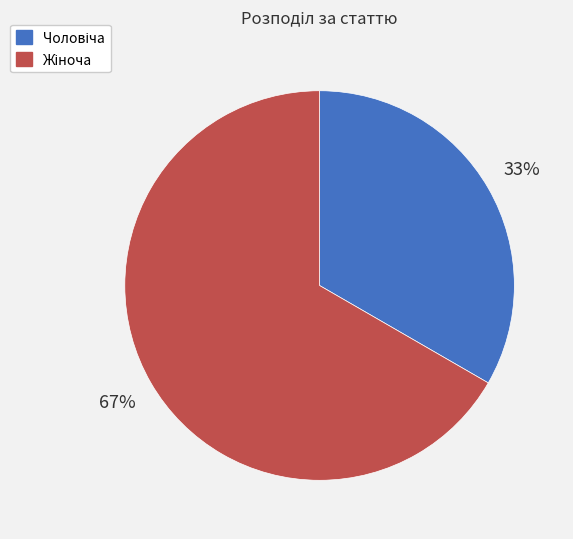

Is the sum of Жіноча and Чоловіча greater than half?

Yes